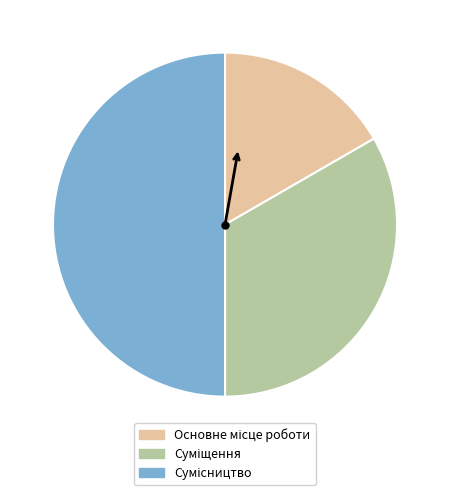

What is the smallest slice in the pie chart?

Основне місце роботи